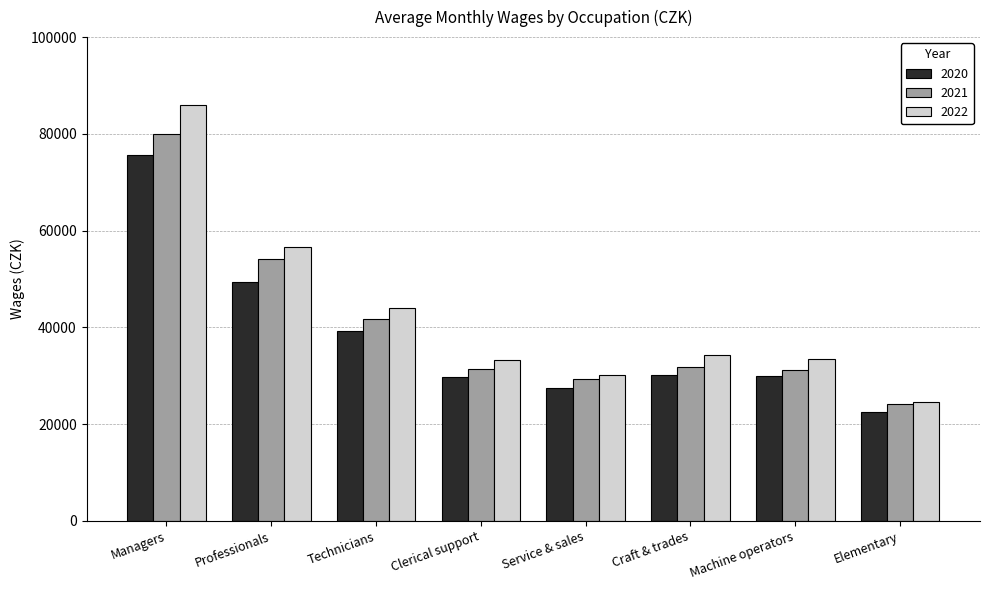

How many groups of bars are there?

8